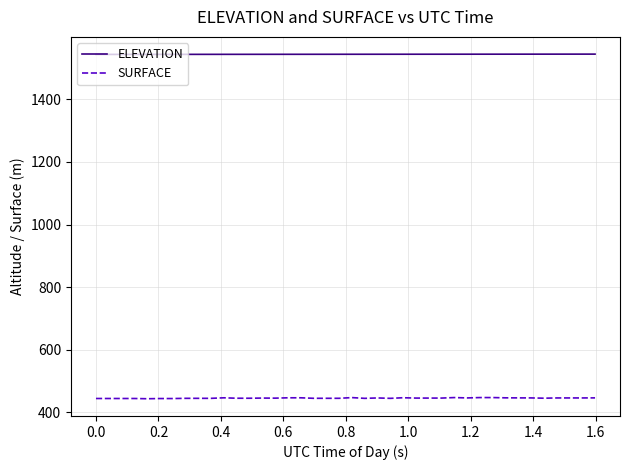

What is the minimum value shown in the chart?

443.3